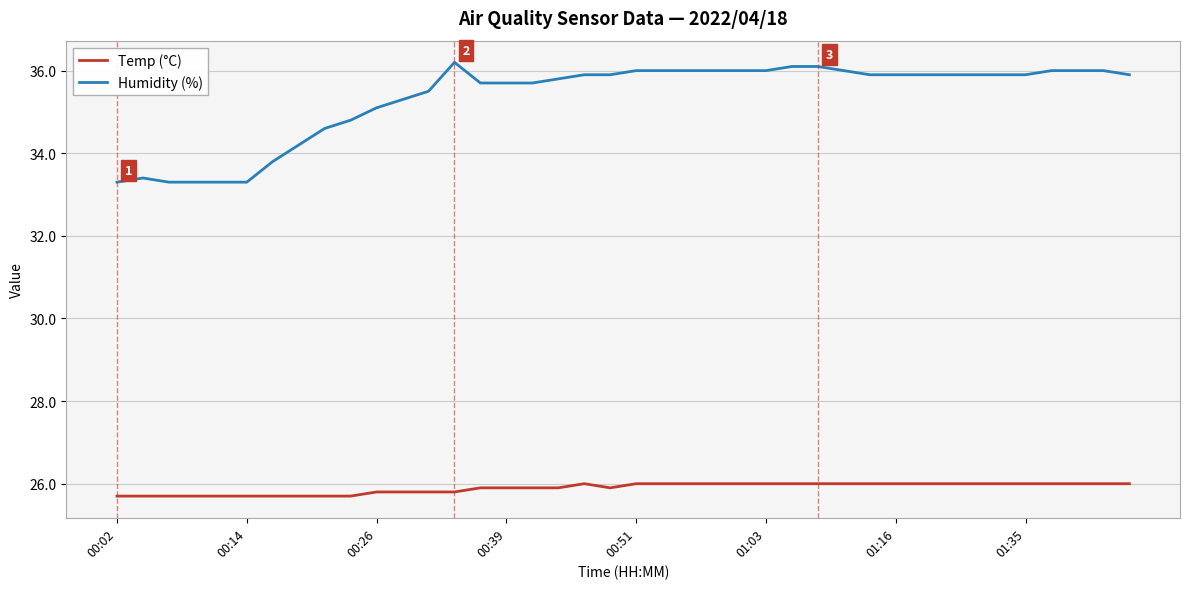

How many series are shown in this chart?

2